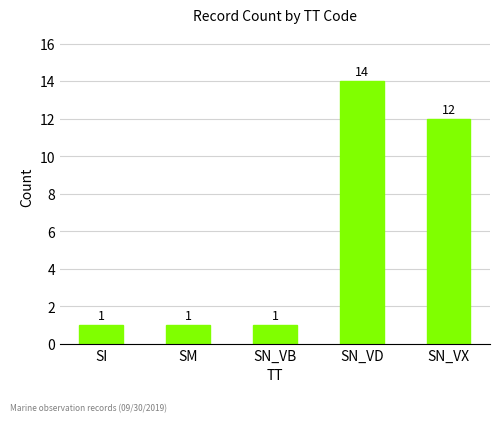

How many categories are shown in the chart?

5